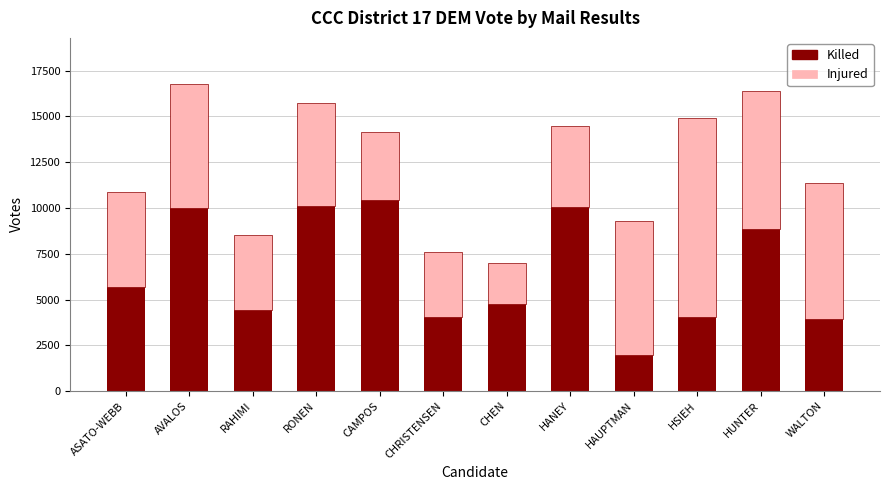

What is the difference between the second highest and minimum values in the Killed series?

8177